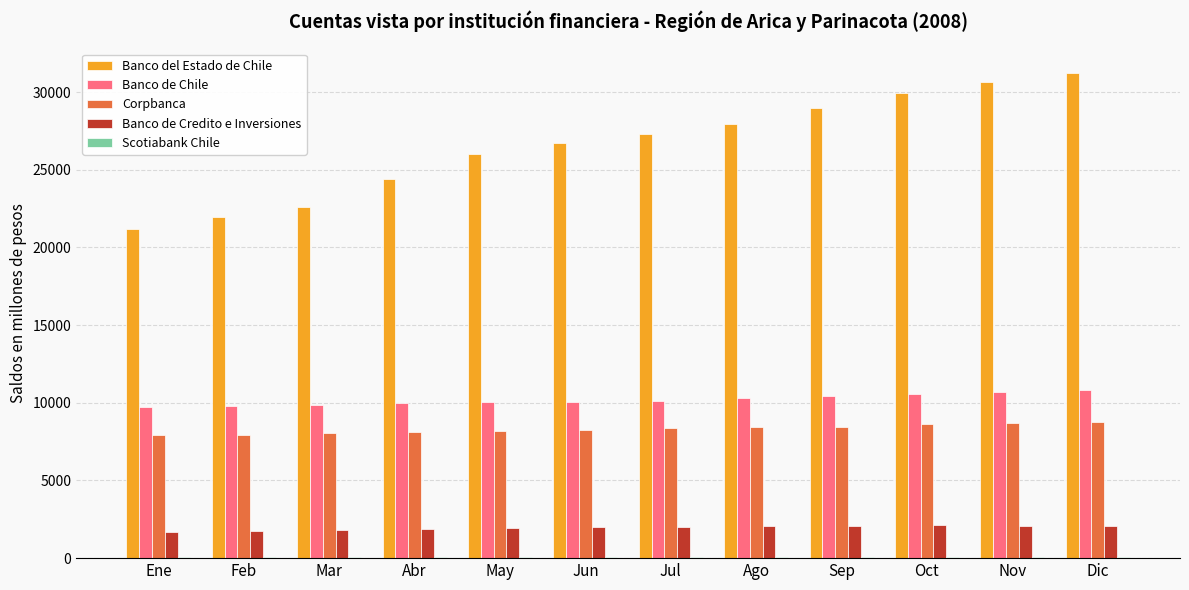

What is the average value of the Banco de Chile series?

10193